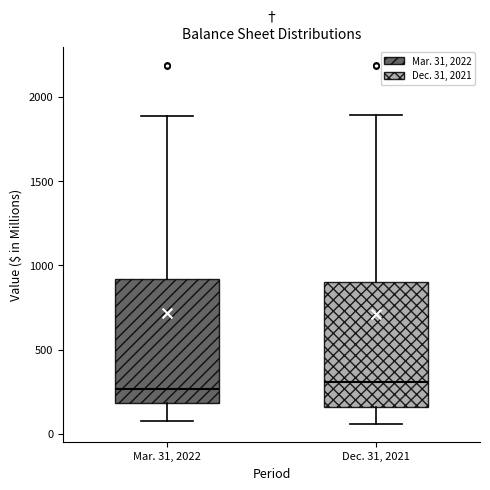

Reading left to right, transcribe this box plot: for each box, give where its median line is, the range the box spans, and where its two whiskers end, as read against the y-axis. The values are not printed on the chart, so give them approximately, as read against the axis.

Mar. 31, 2022: median 250, box 200 to 900, whiskers 100 to 1900
Dec. 31, 2021: median 300, box 150 to 900, whiskers 50 to 1900